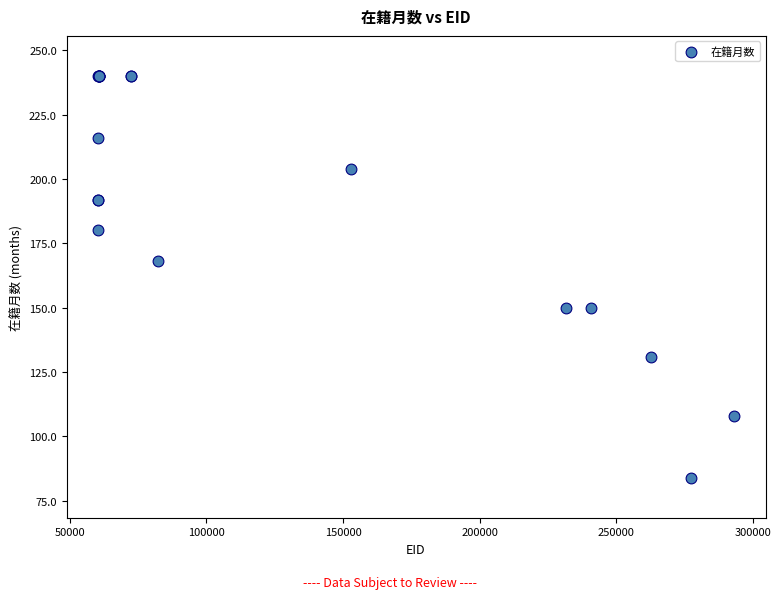

What Y value in the scatter plot is closest to 162?

168